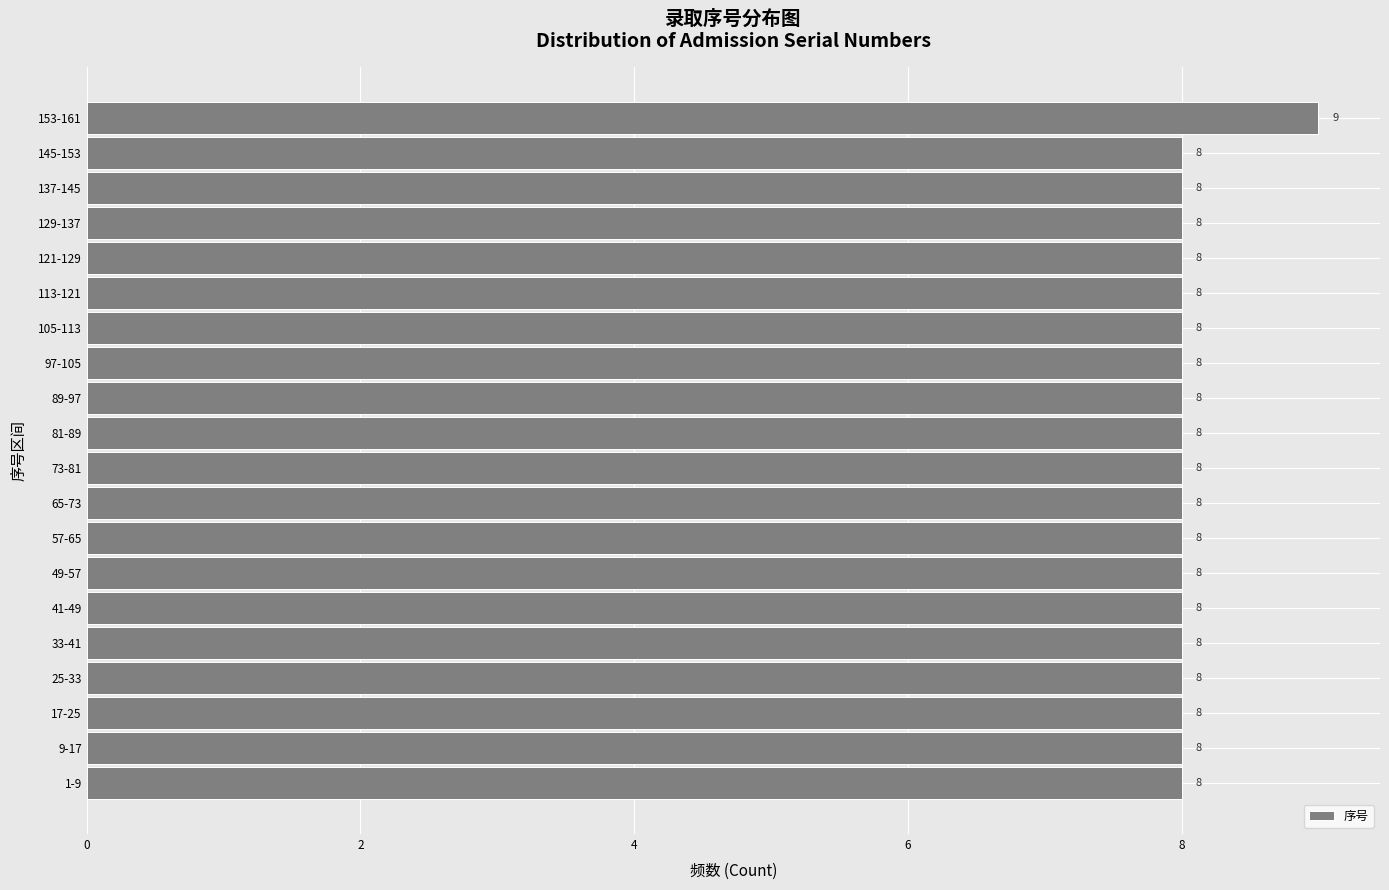

Reading bottom to top, what are all the values shown in this chart?

8	8	8	8	8	8	8	8	8	8	8	8	8	8	8	8	8	8	8	9